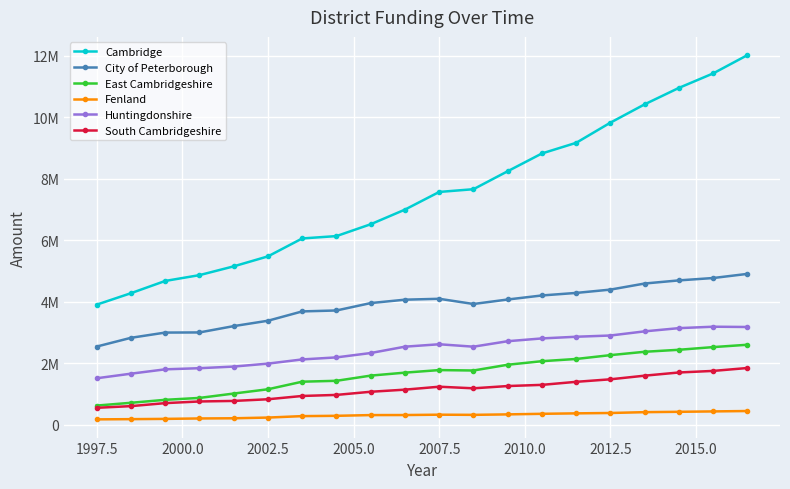

What is the minimum value shown in the chart?

181138